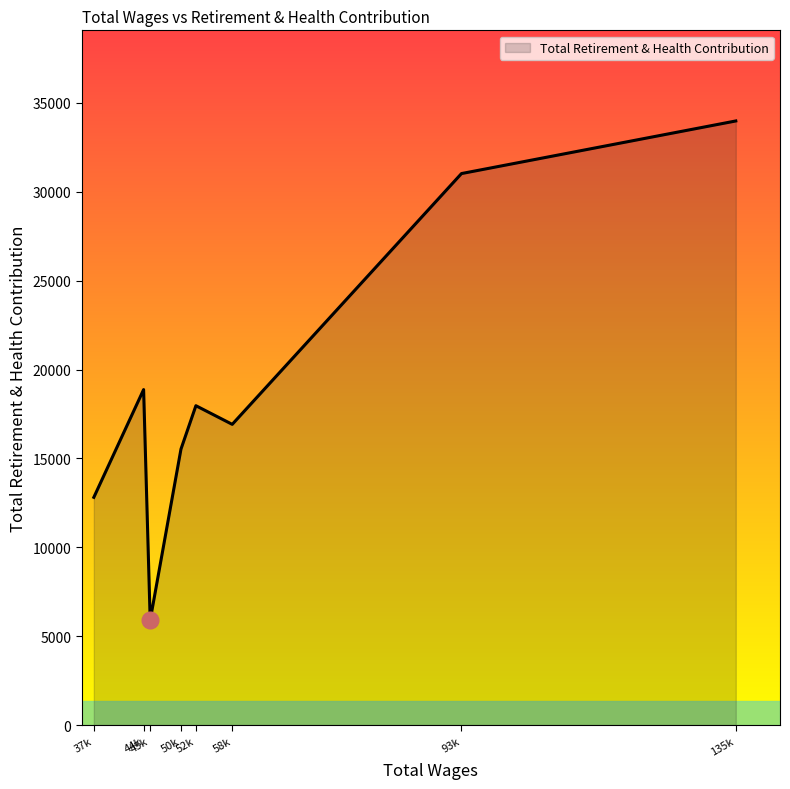

Approximately how many times larger is the value at 45k compared to 58k?

0.3